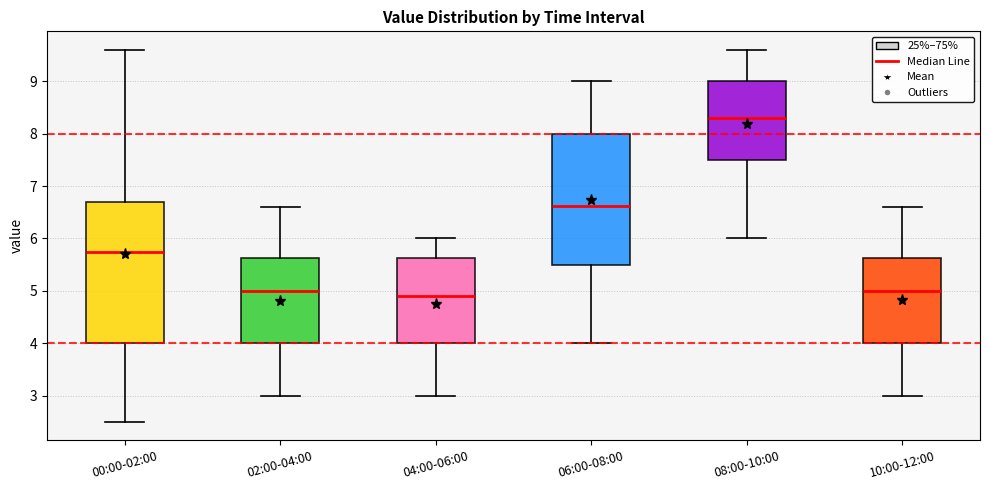

Reading left to right, read every box against the y-axis: the position of its median line, the range the box covers, and the ends of its whiskers. The values are not printed on the chart, so give them approximately, as read against the axis.

00:00-02:00: median 5.8, box 4.0 to 6.7, whiskers 2.5 to 9.6
02:00-04:00: median 5.0, box 4.0 to 5.6, whiskers 3.0 to 6.6
04:00-06:00: median 4.9, box 4.0 to 5.6, whiskers 3.0 to 6.0
06:00-08:00: median 6.6, box 5.5 to 8.0, whiskers 4.0 to 9.0
08:00-10:00: median 8.3, box 7.5 to 9.0, whiskers 6.0 to 9.6
10:00-12:00: median 5.0, box 4.0 to 5.6, whiskers 3.0 to 6.6